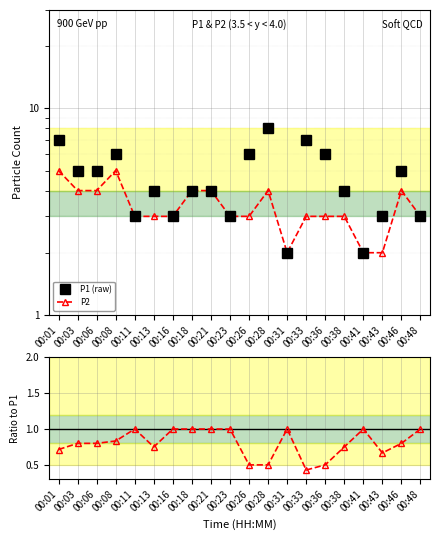

True or false: P2/P1 has a value of 0.6 at 00:06.

False